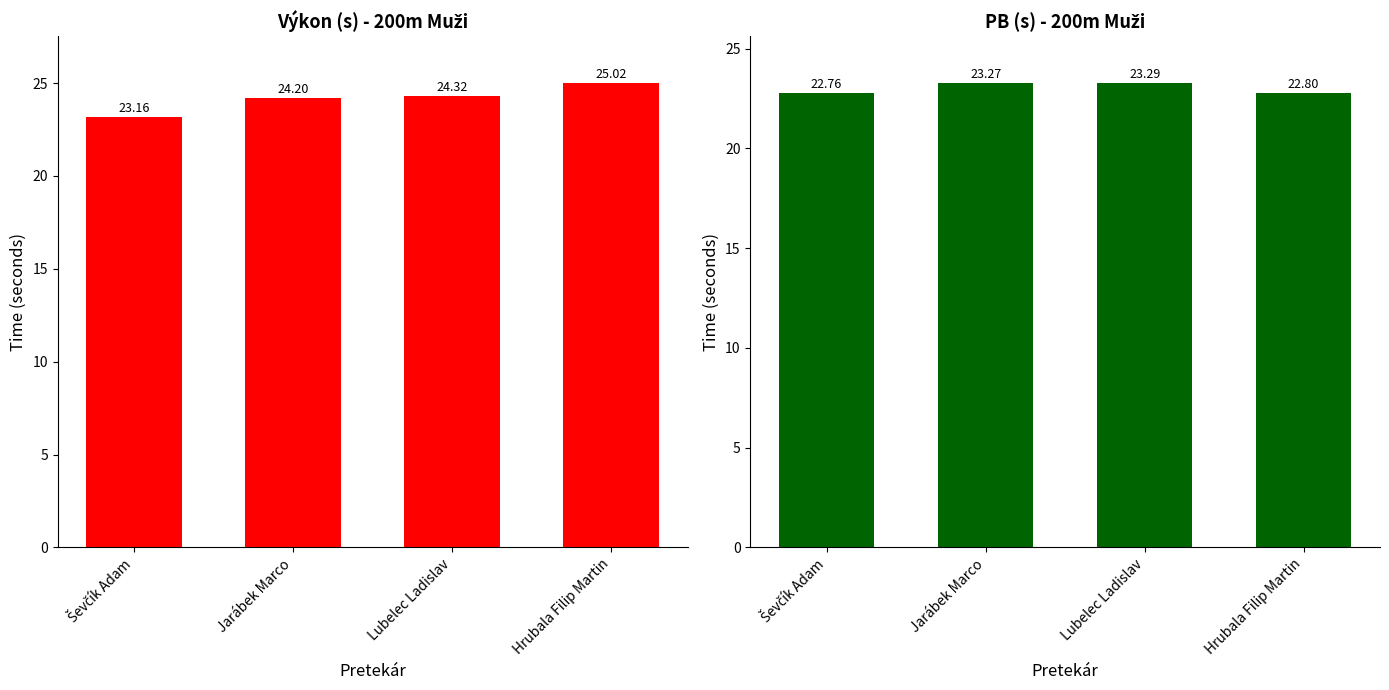

Which series has the largest range (max minus min)?

Výkon